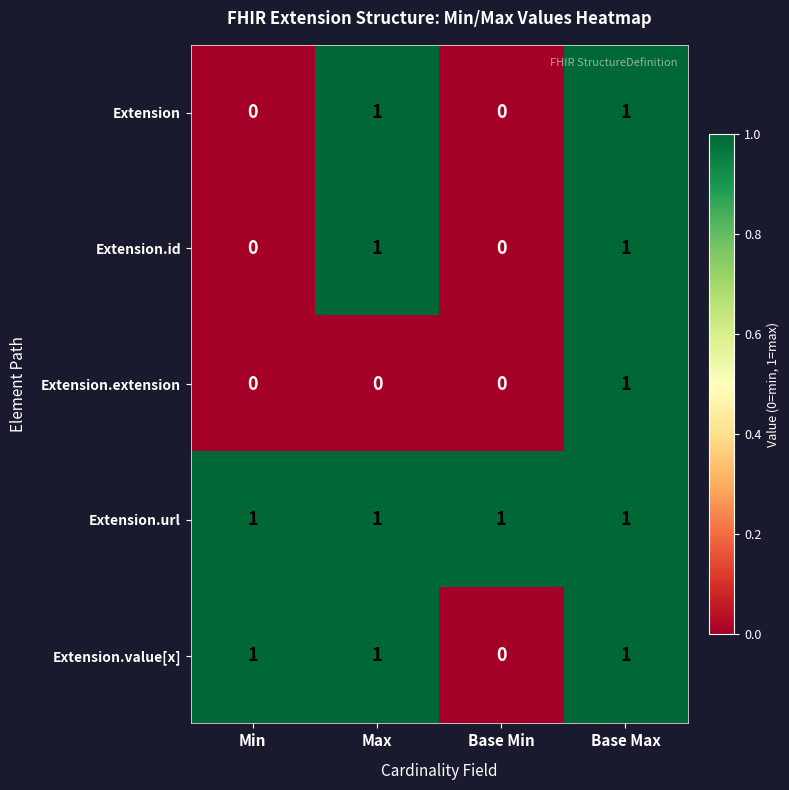

At which category is the sum across all series the highest?

Base Max